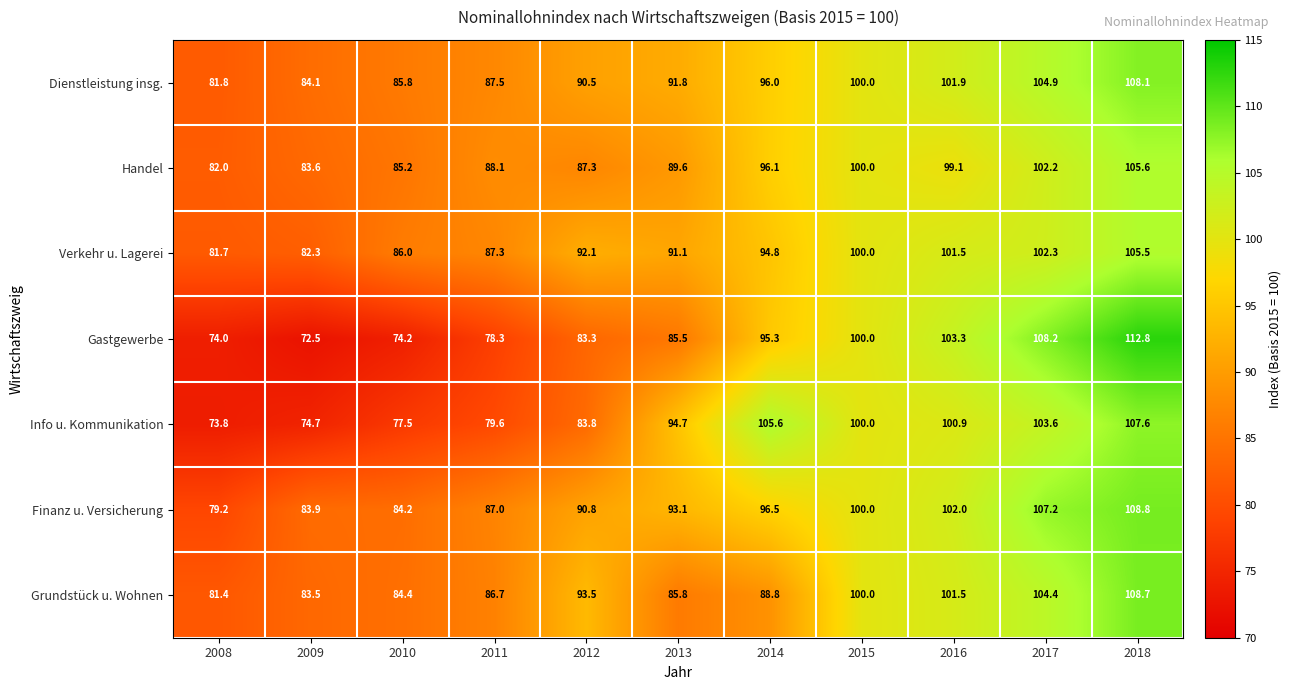

The value of Handel at 2016 is 136.2. True or false?

False